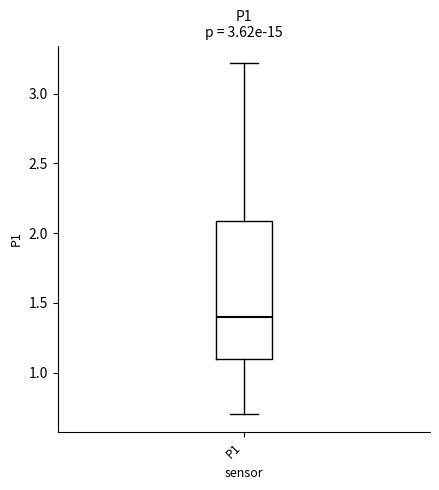

Transcribe this box plot: give where the median line is, the range the box spans, and where the two whiskers end, as read against the y-axis. The values are not printed on the chart, so give them approximately, as read against the axis.

median 1.4, box 1.1 to 2.1, whiskers 0.7 to 3.2